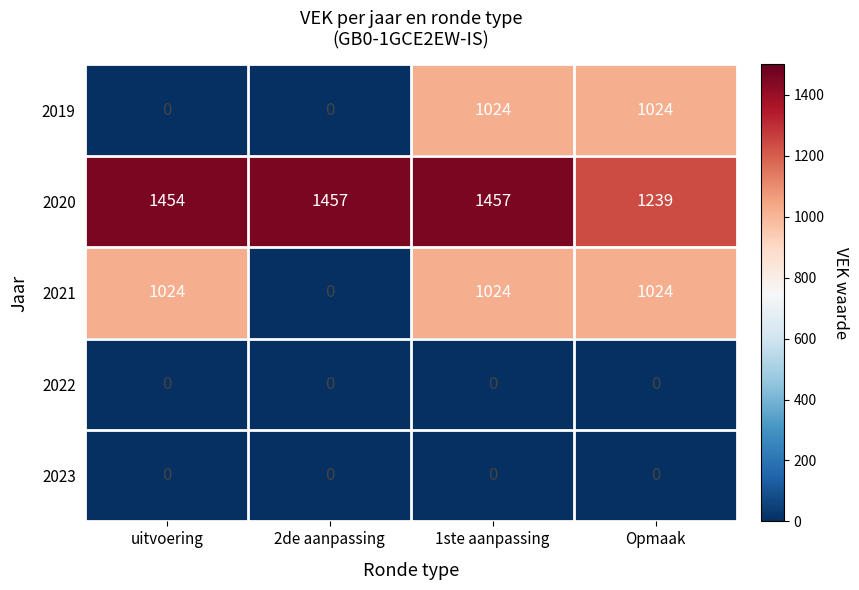

Which series changed the most between uitvoering and 1ste aanpassing?

2019